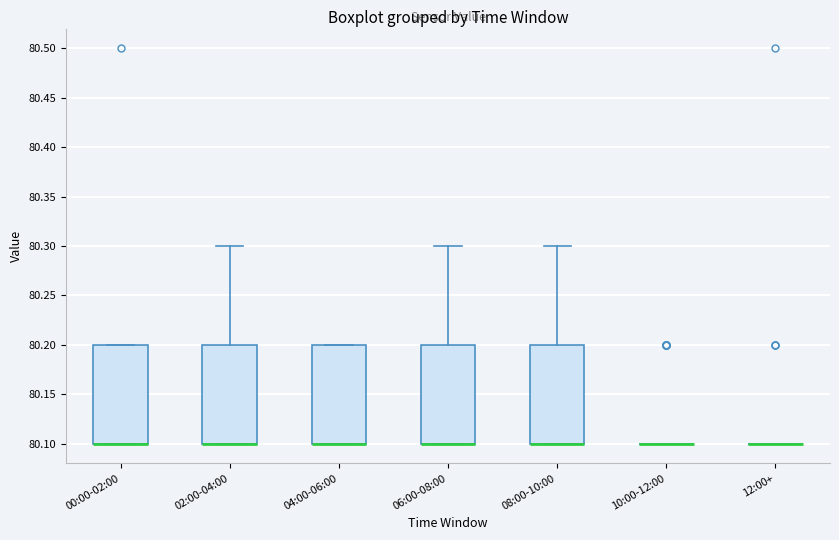

Where is the upper edge of the box for 00:00-02:00 on the y-axis? The values are not printed on the chart, so give them approximately, as read against the axis.

80.2